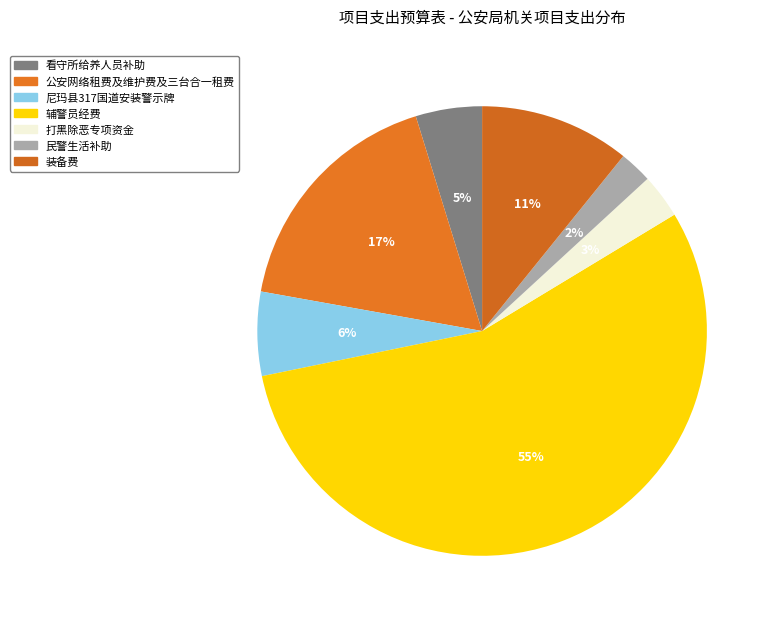

Combined, what portion of the pie is 看守所给养人员补助 and 装备费?

15.6%